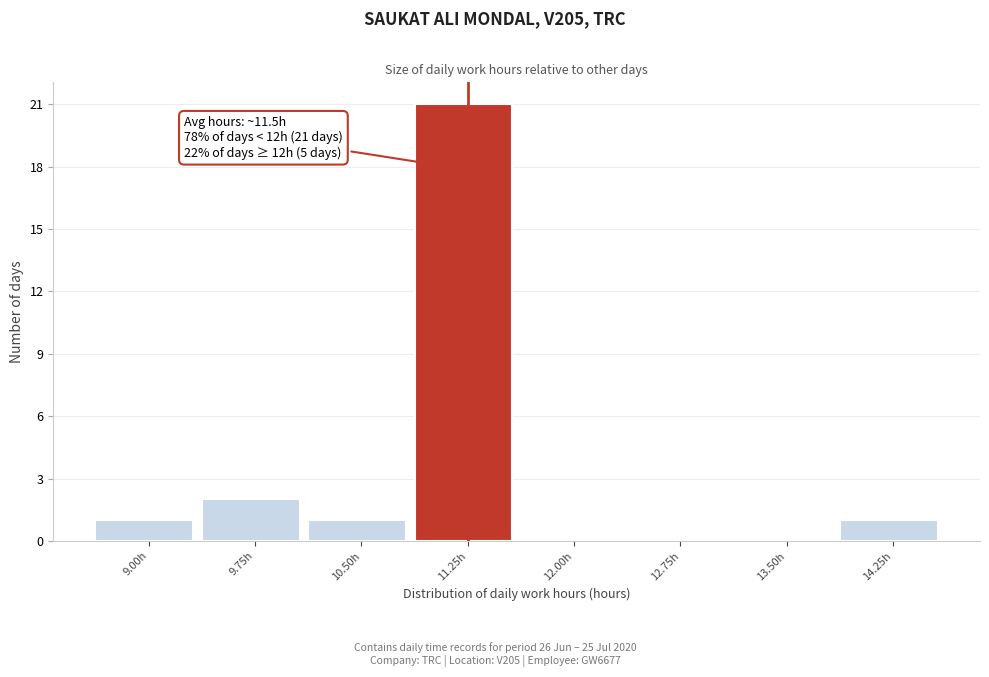

Reading right to left, list all the values displayed in this chart.

14.25h=1	13.50h=0	12.75h=0	12.00h=0	11.25h=21	10.50h=1	9.75h=2	9.00h=1